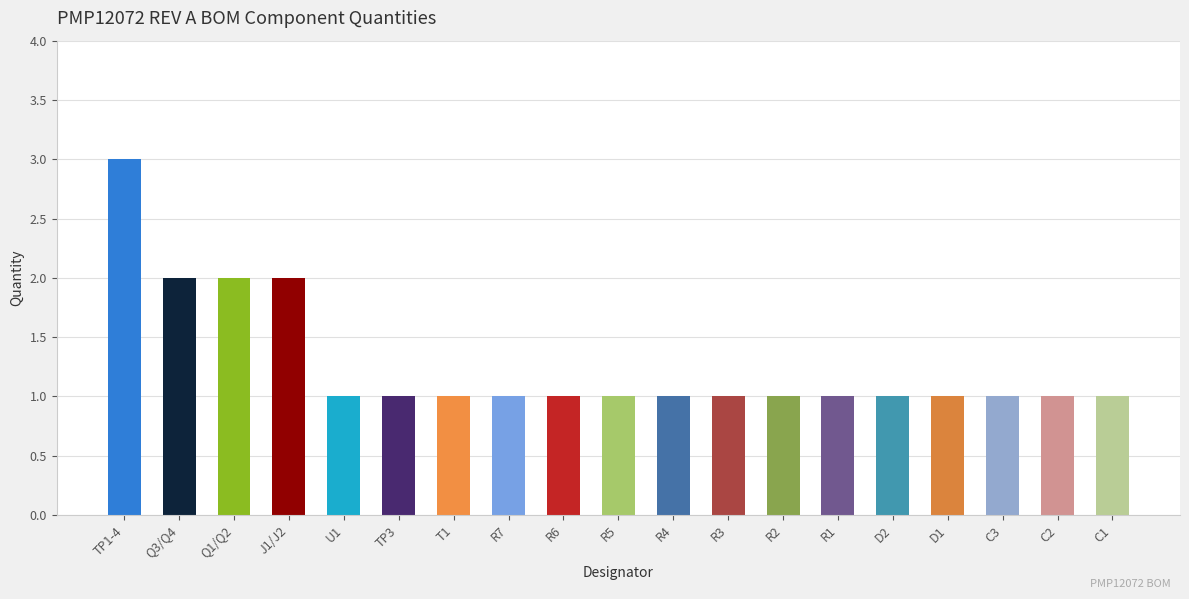

True or false: the data shows 2 at R7.

False